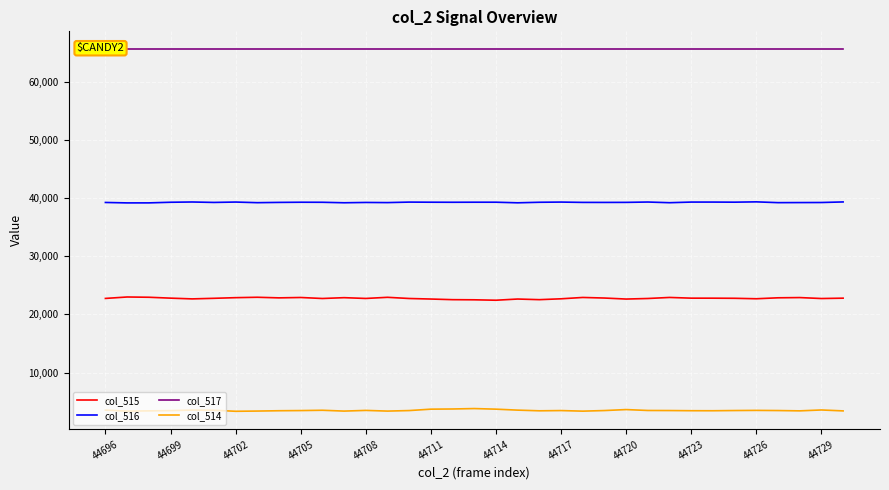

True or false: col_516 has more than 1 interior local peaks.

True